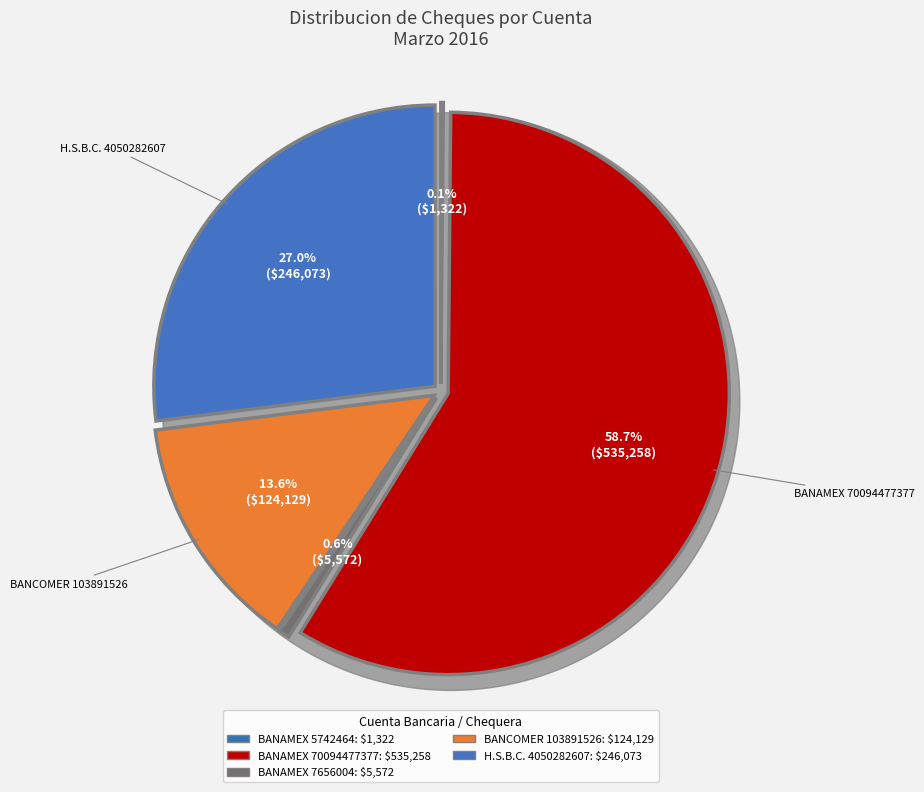

Which category accounts for the majority?

BANAMEX 70094477377